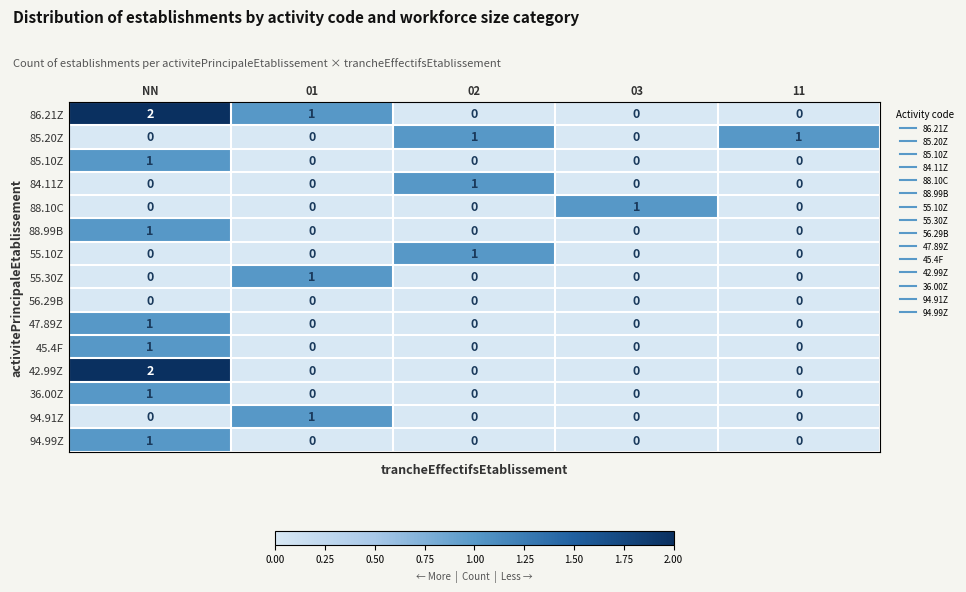

At which category is the sum across all series the highest?

NN